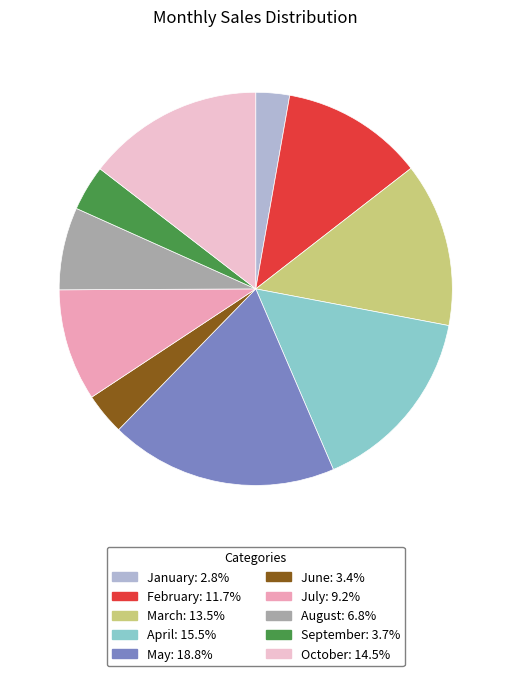

Do June and January together represent more than half of the pie?

No